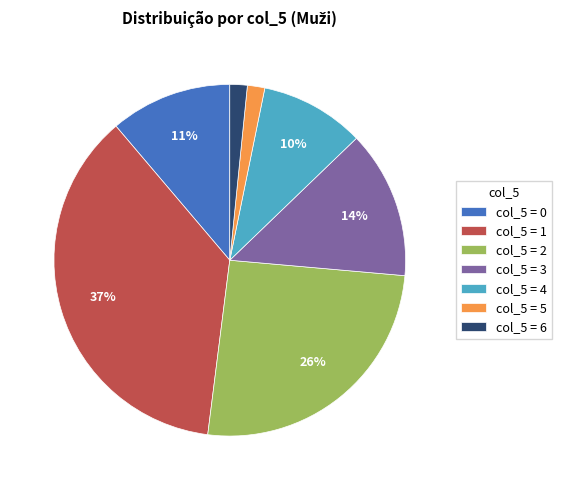

What percentage is the col_5 = 4 slice, to the nearest percent?

10%